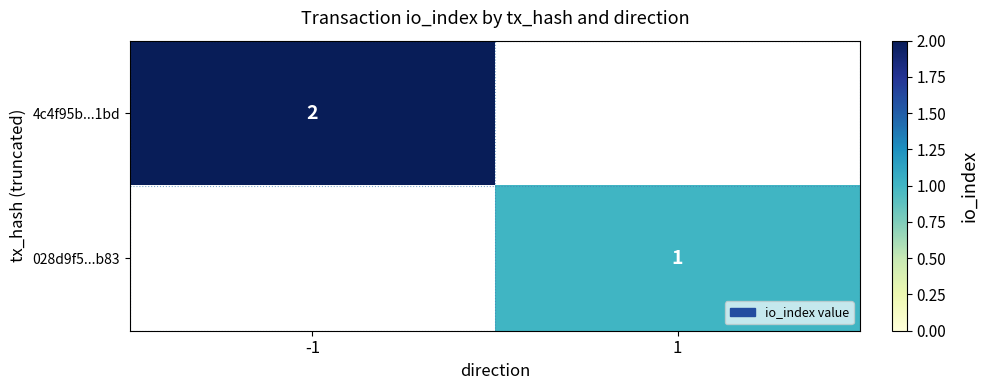

Which has a higher value, 1 or -1?

-1